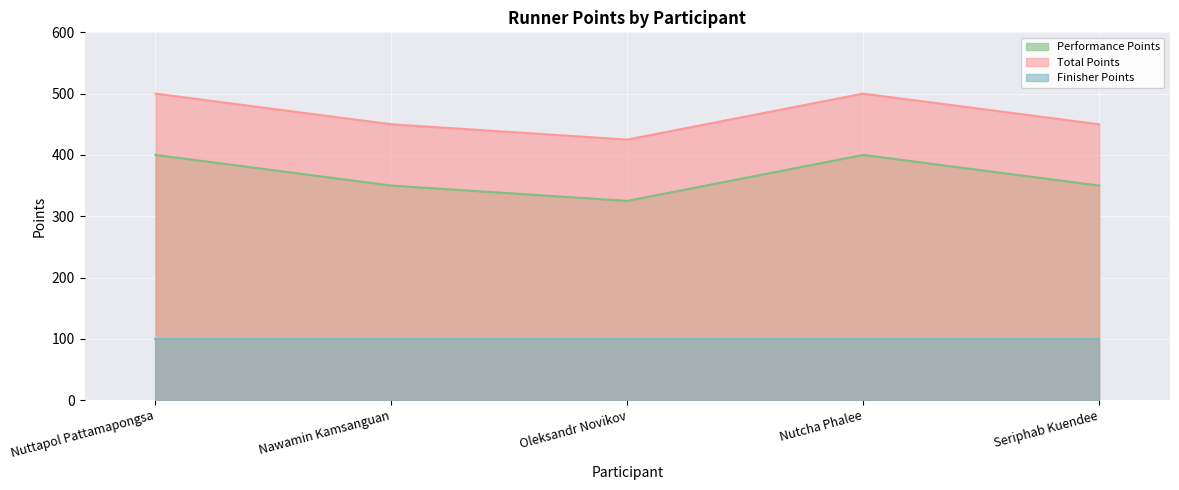

Which series has the largest total across all categories?

Total Points